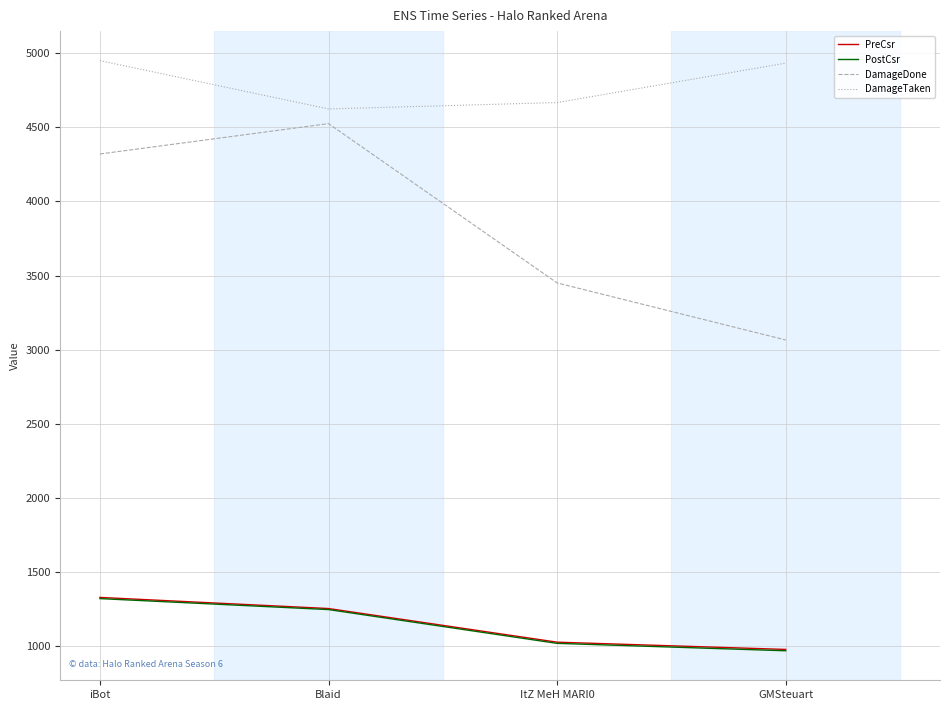

At how many categories does at least one series exceed 4568?

4